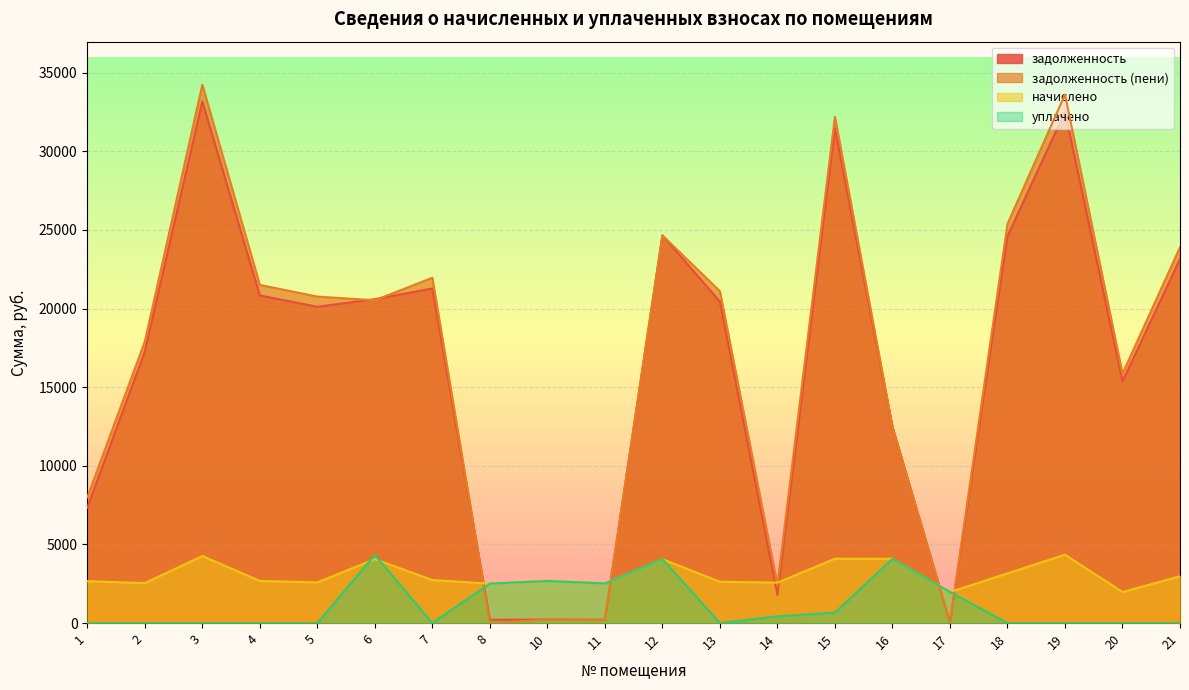

Where does the начислено series first go above 2685?

3